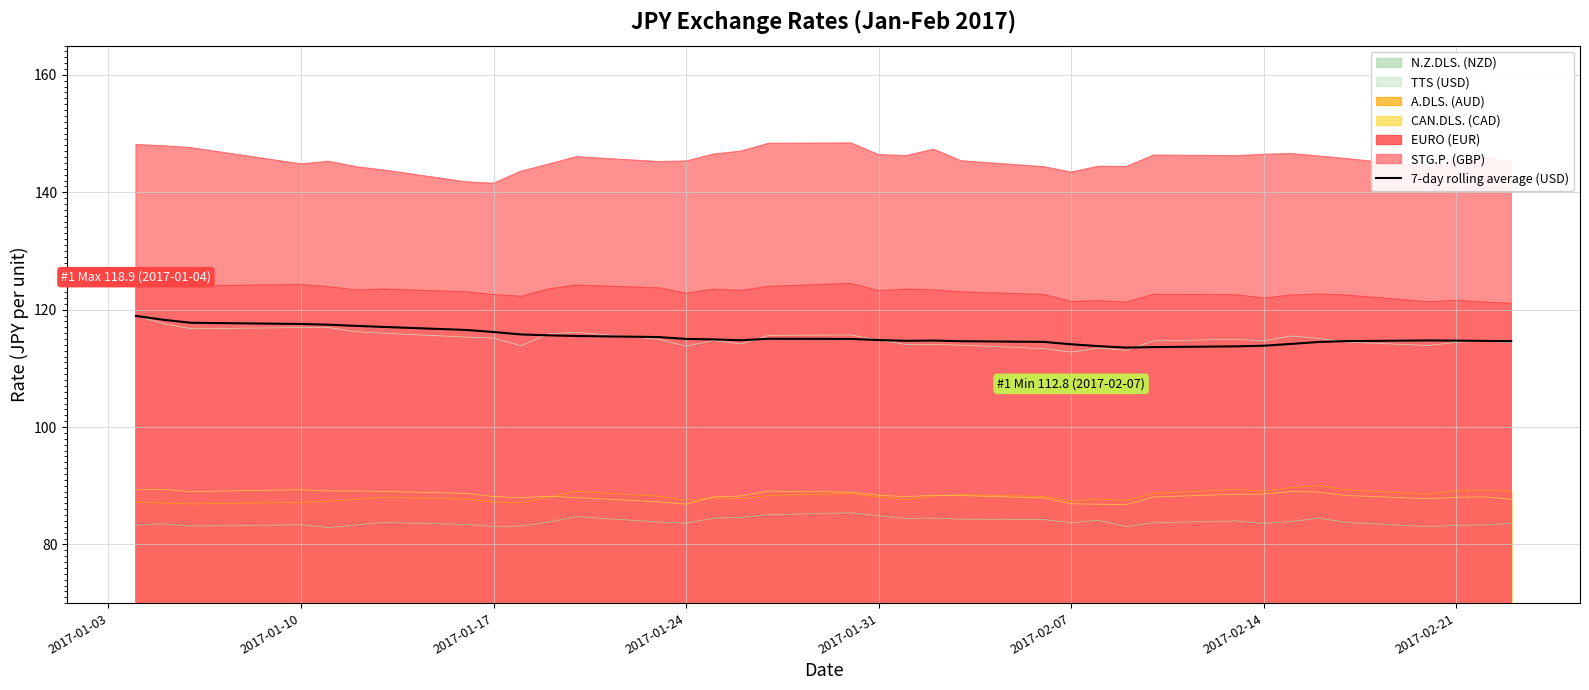

Which series has the largest total across all categories?

STG.P. (GBP)